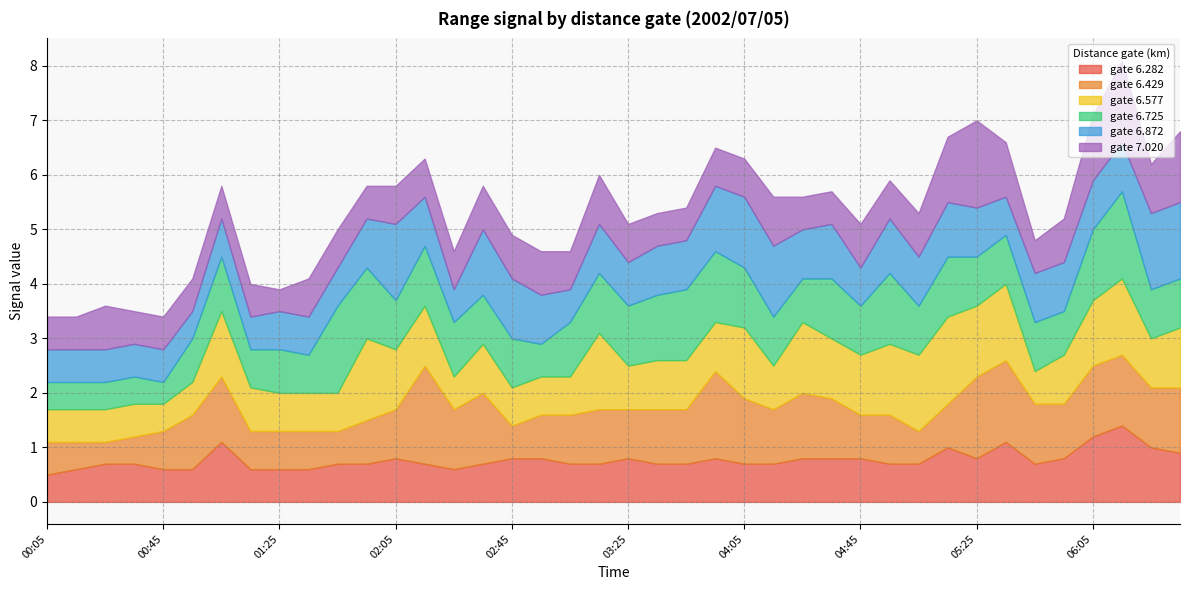

What position from the left is 00:15?

2